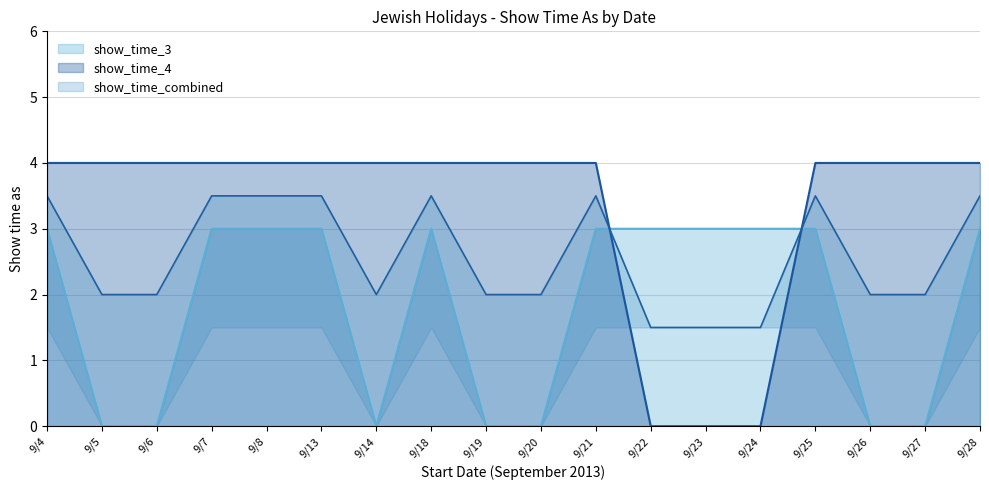

Where is show_time_4 nearest to the value 2?

9/4